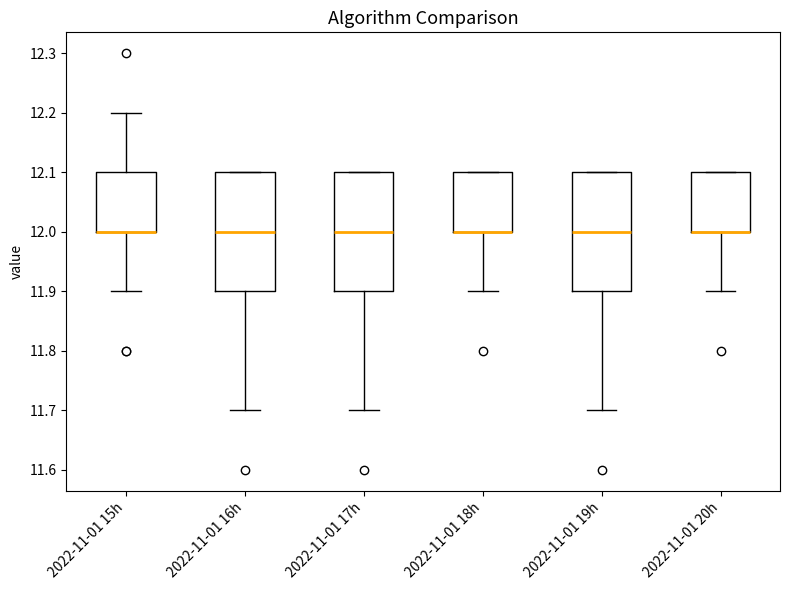

Where does the lower whisker of the box for 2022-11-01 17h end on the y-axis? The values are not printed on the chart, so give them approximately, as read against the axis.

11.7